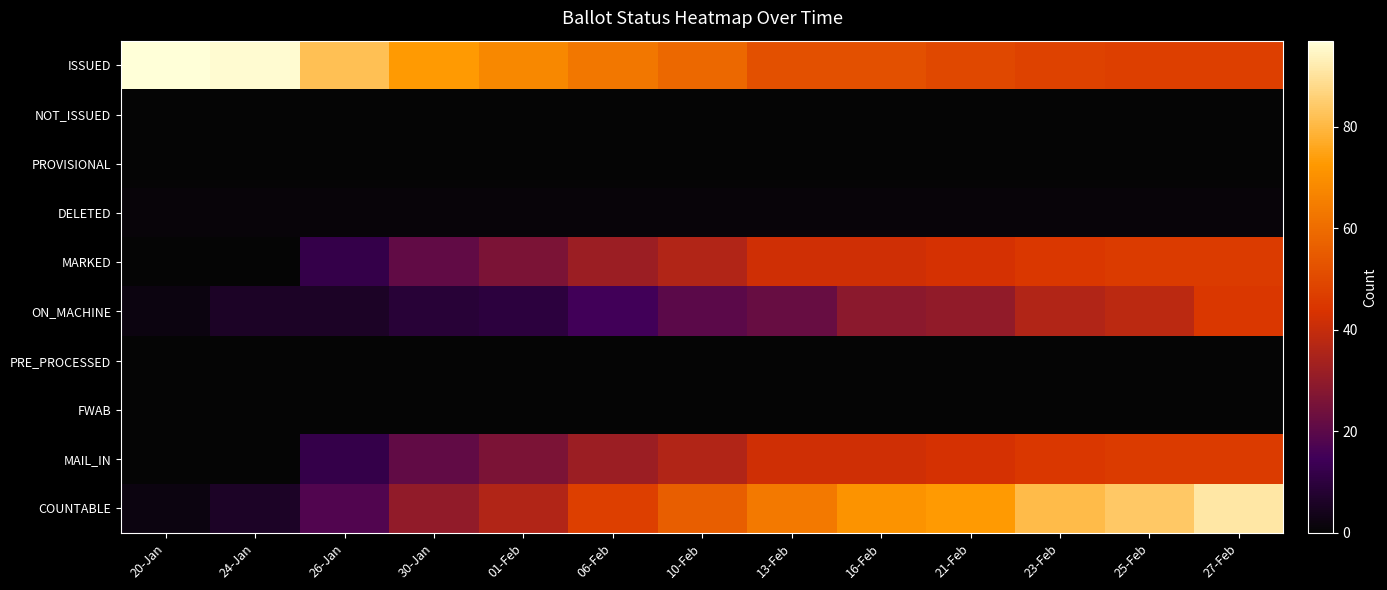

Which label corresponds to the largest value in the chart?

20-Jan